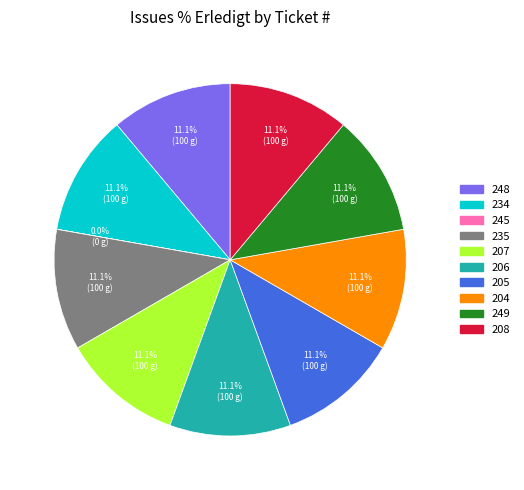

Is there any slice that represents more than half of the pie?

No